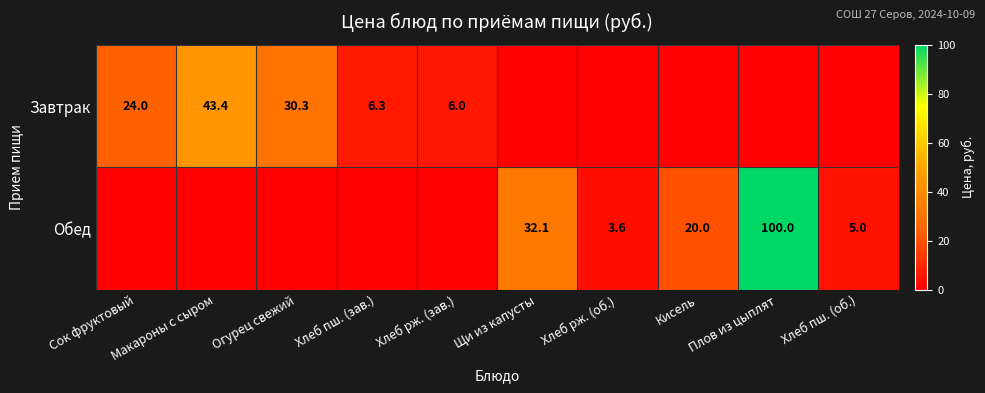

Is the value of Обед at Хлеб пш. (об.) greater than the value of Завтрак at Хлеб рж. (зав.)?

No